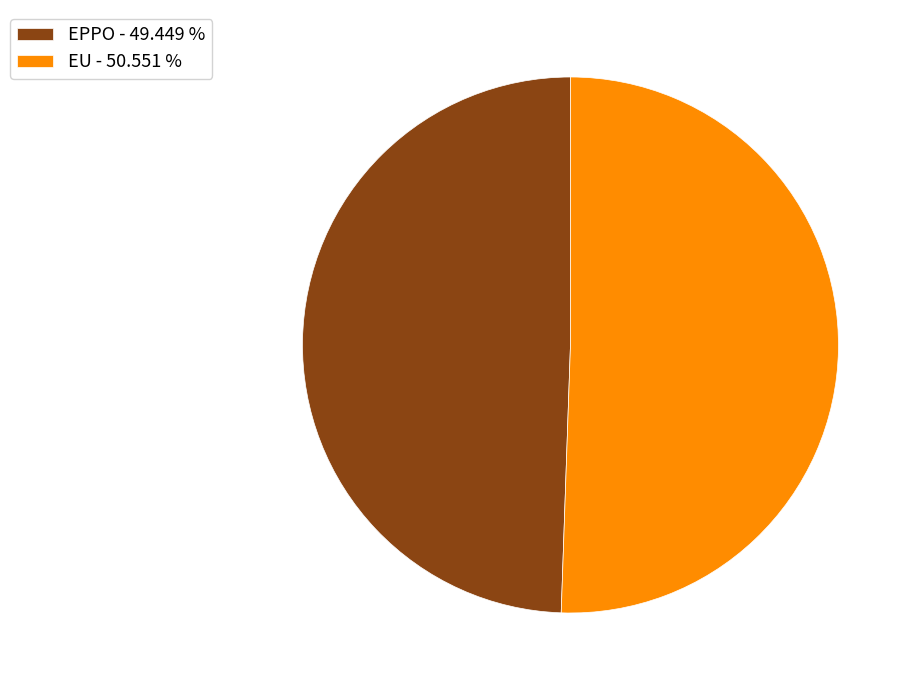

Which slice is the smallest?

EPPO